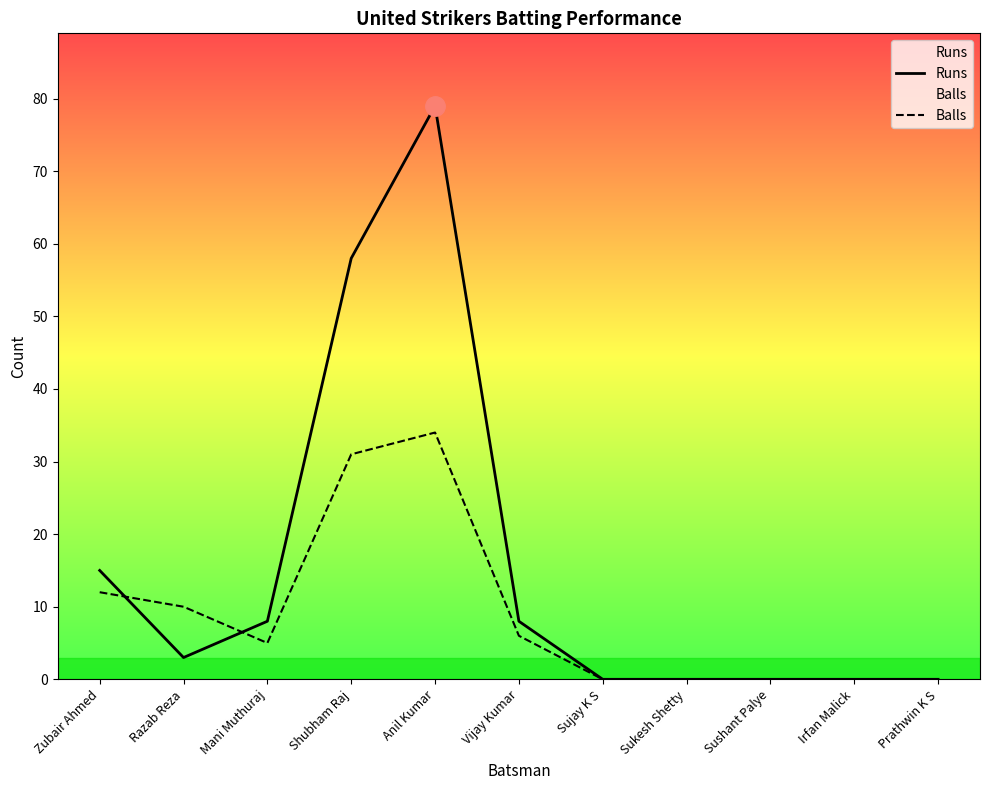

Rank the series by their average value, from highest to lowest.

Runs, Balls